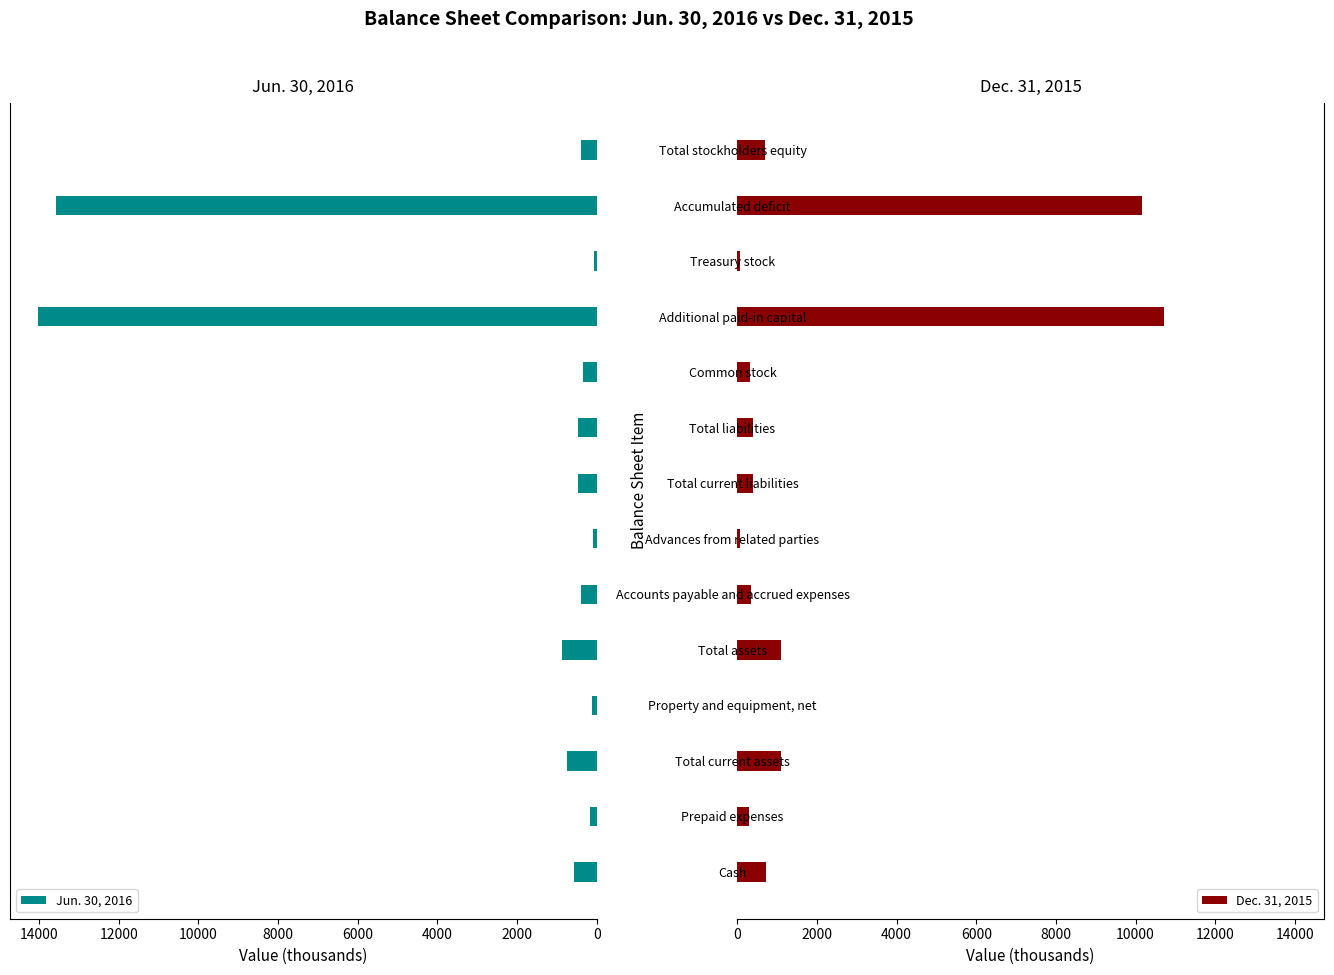

What are all the series names shown in the legend?

Jun. 30, 2016, Dec. 31, 2015